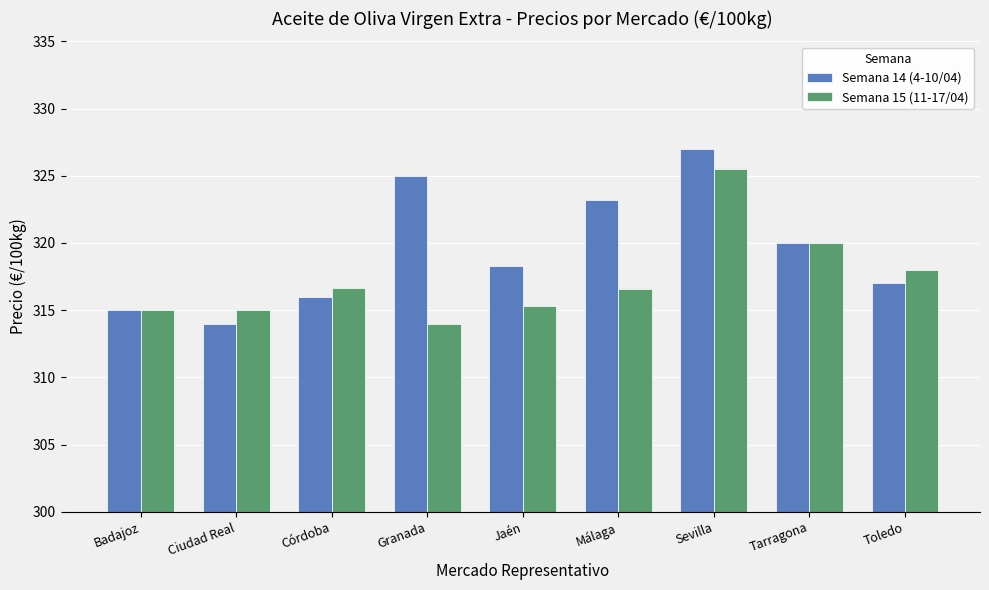

What is the sum of the Semana 15 (11-17/04) values at Badajoz and Toledo?

633.0